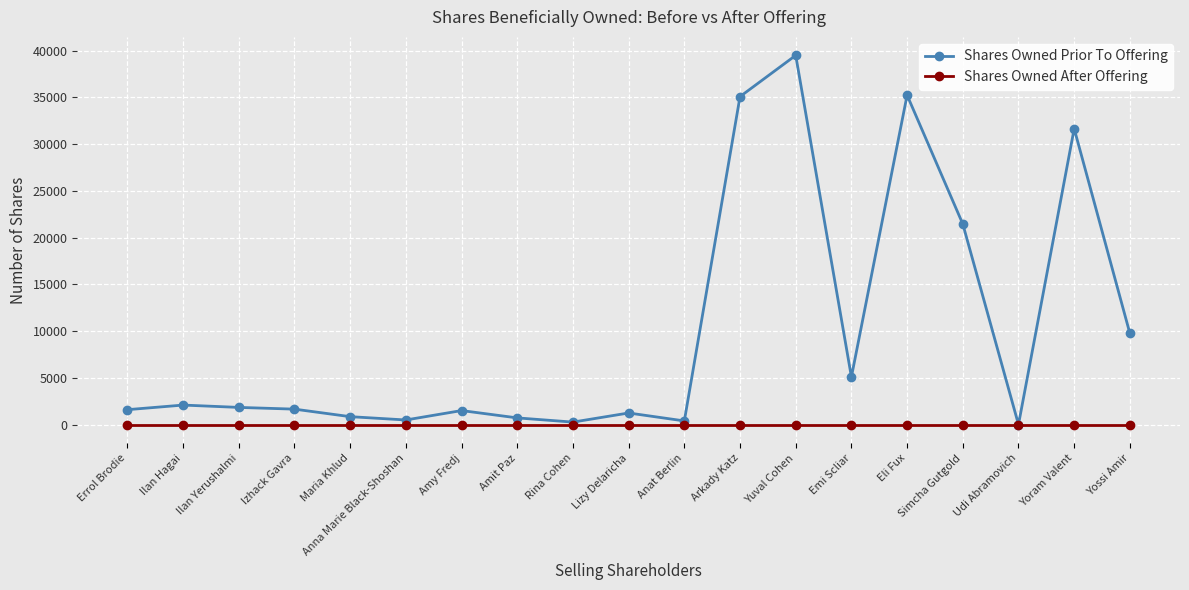

At which category is the sum across all series the highest?

Yuval Cohen